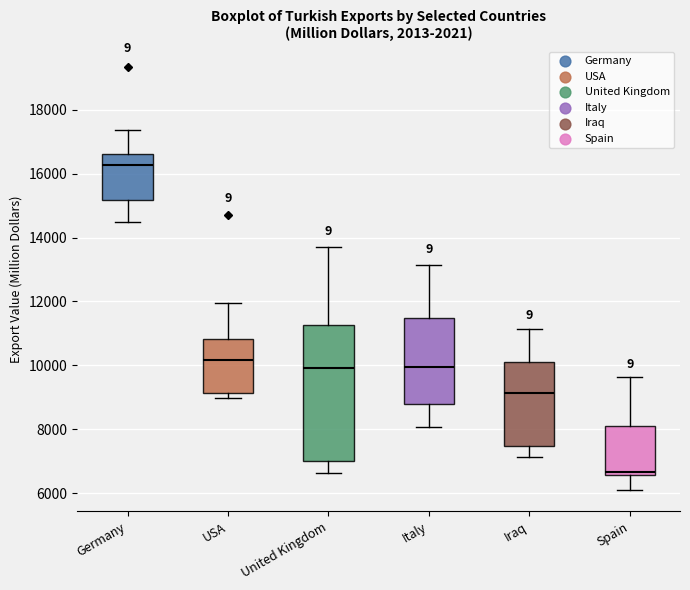

Comparing the boxes themselves (not the whiskers), which one is the tallest?

United Kingdom